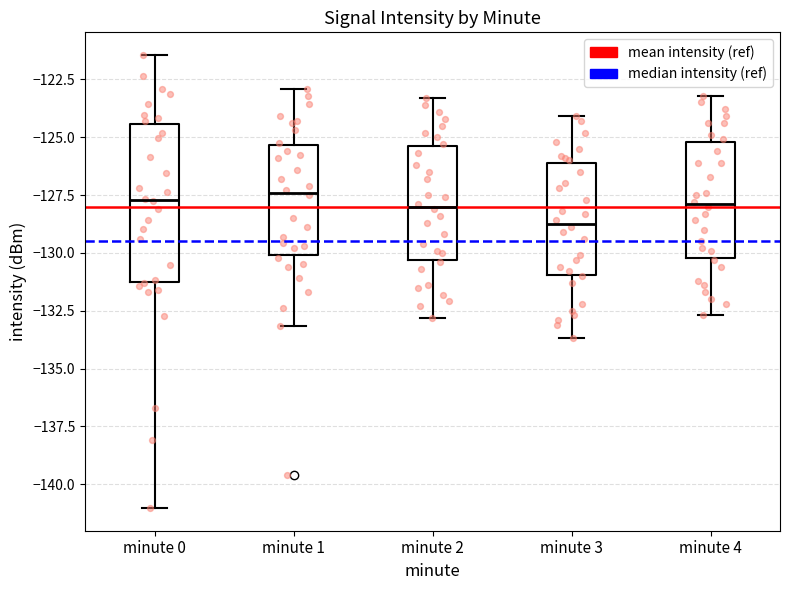

Which box is the tallest, from its lower edge to its upper edge?

minute 0